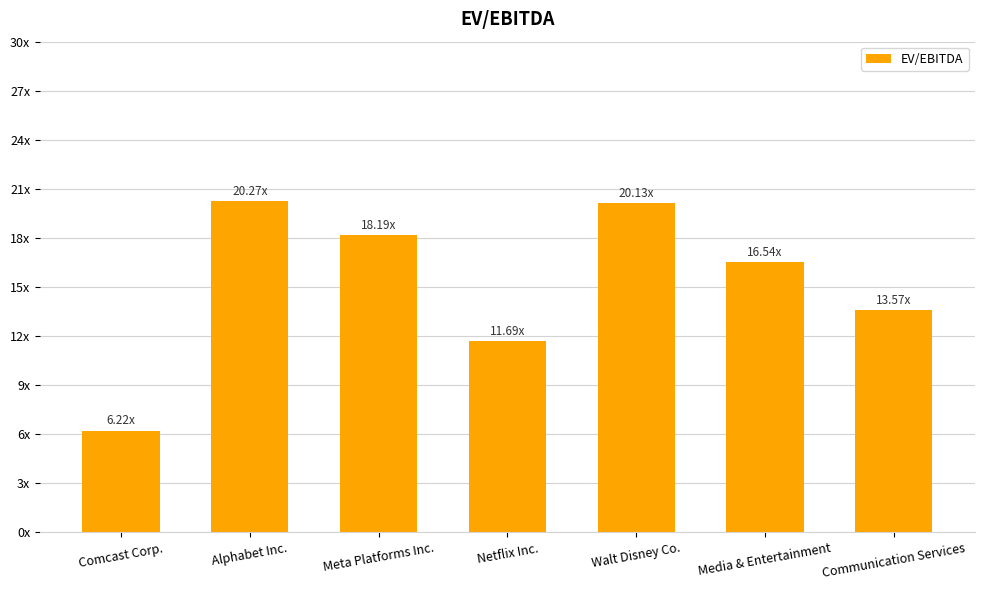

The chart shows a value of 3.0 at Comcast Corp.. True or false?

False